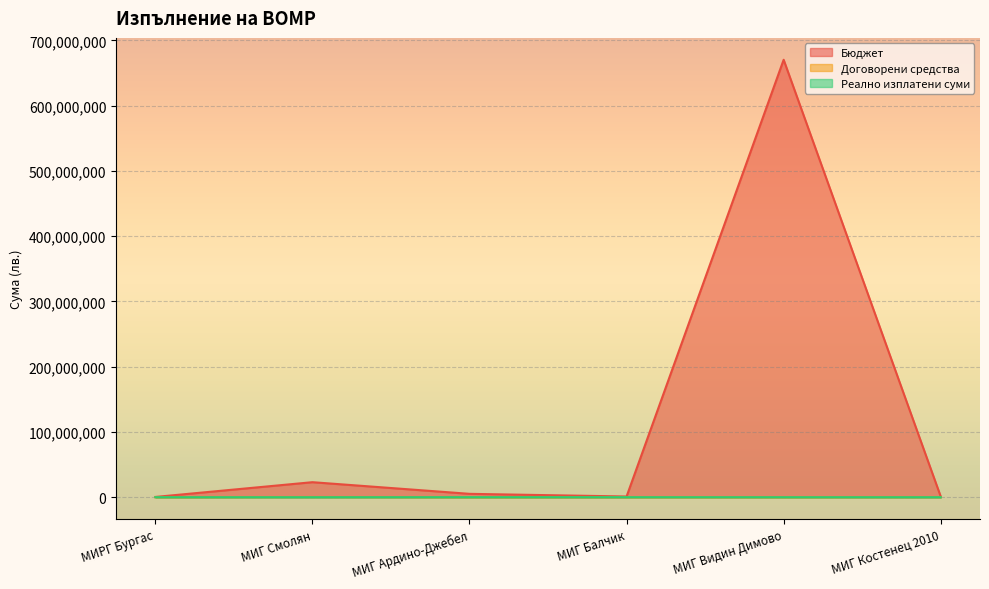

How many series are shown in this chart?

3